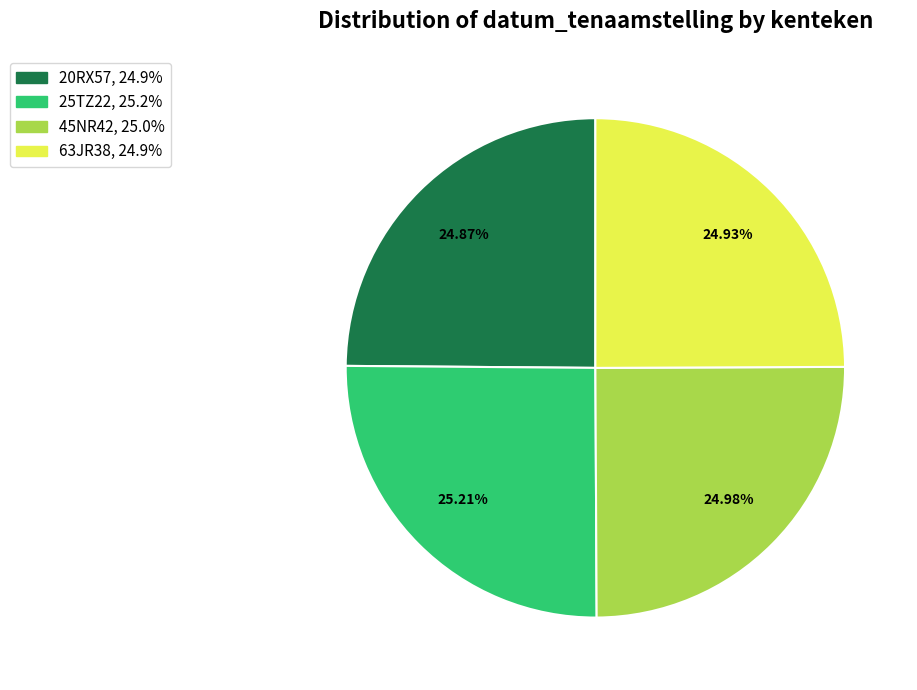

What is the total percentage of 20RX57 and 25TZ22?

50.1%